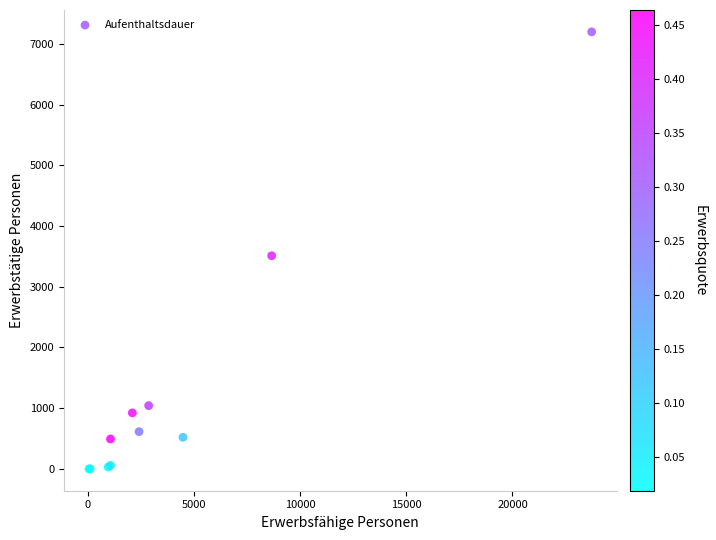

What Y value in the scatter plot is closest to 3599?

3511